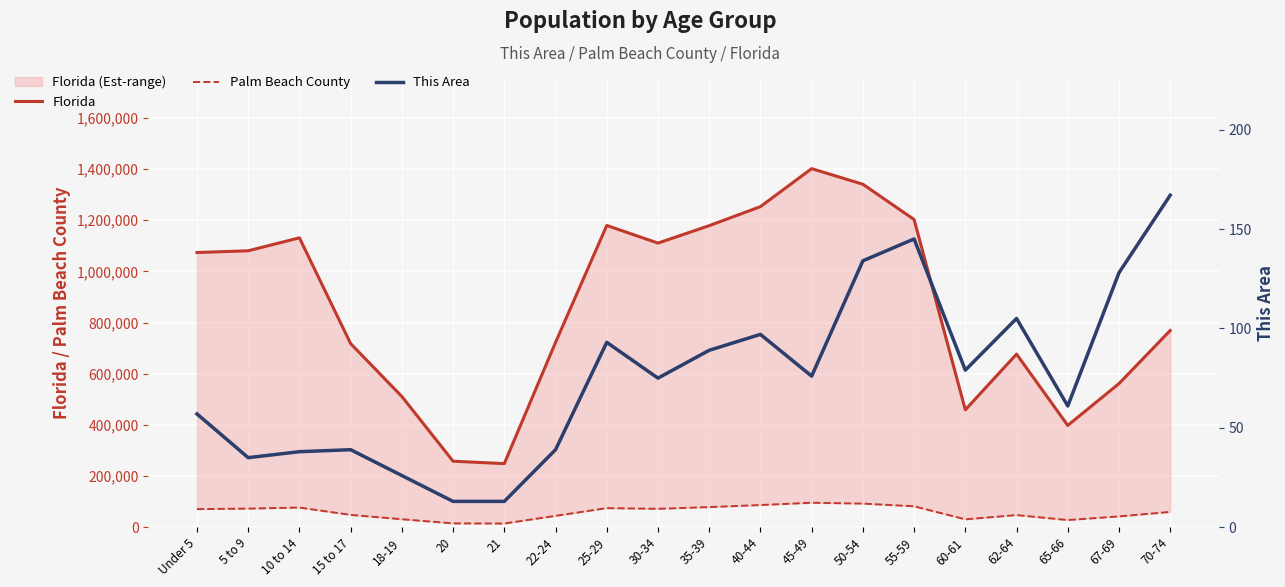

The value of This Area at 65-66 is 108. True or false?

False